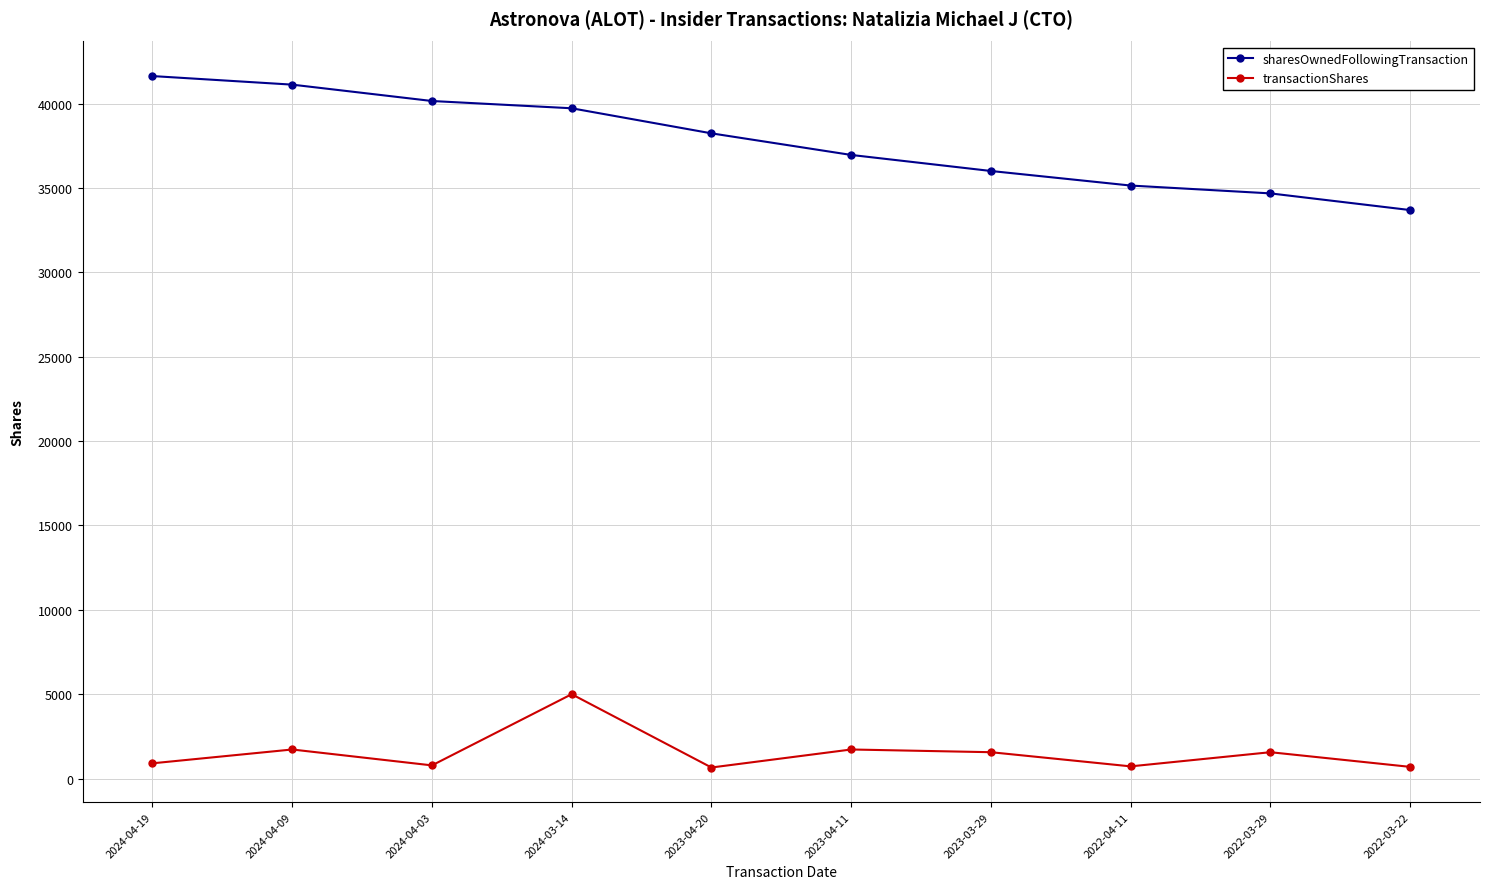

Which series changed the most between 2024-04-03 and 2023-04-11?

sharesOwnedFollowingTransaction